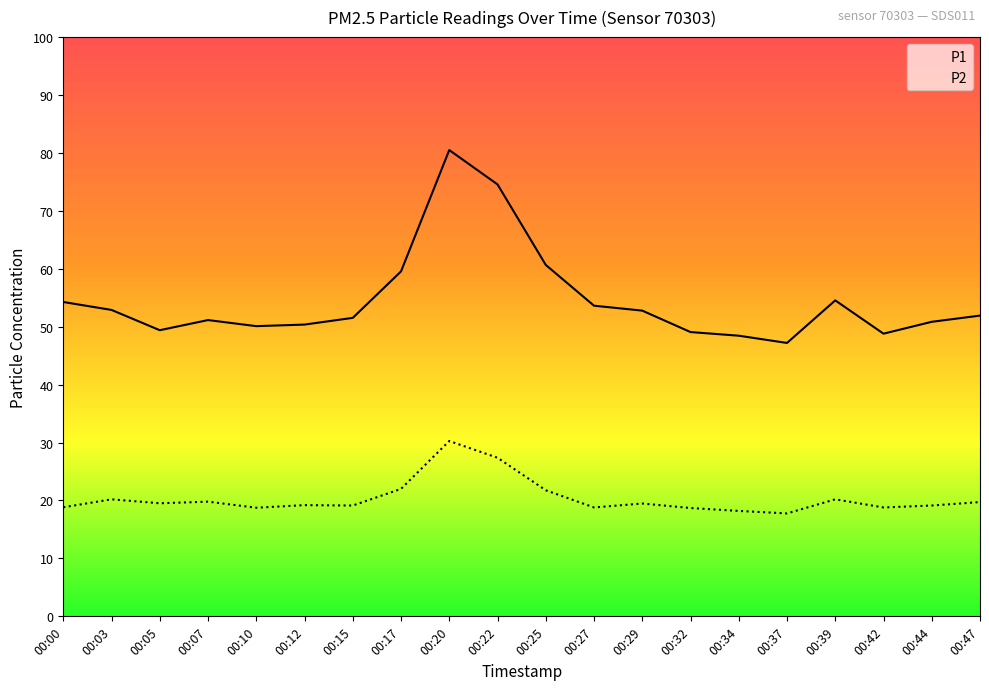

How many lines are shown in the chart?

2